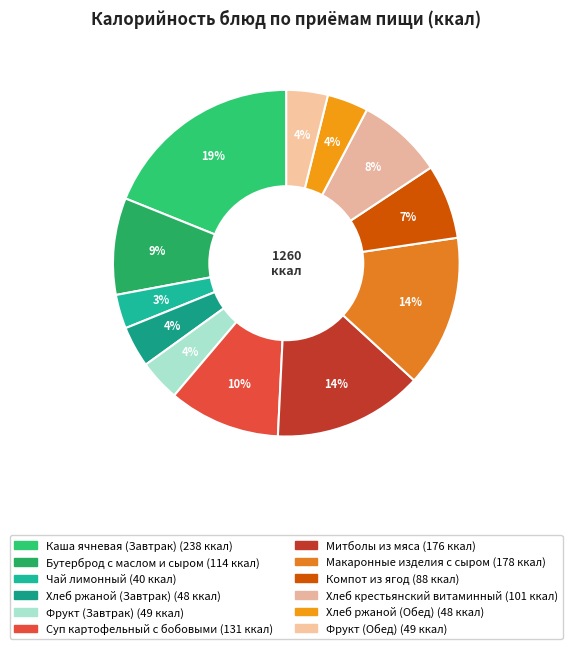

Is Хлеб ржаной (Обед) the majority of the pie?

No